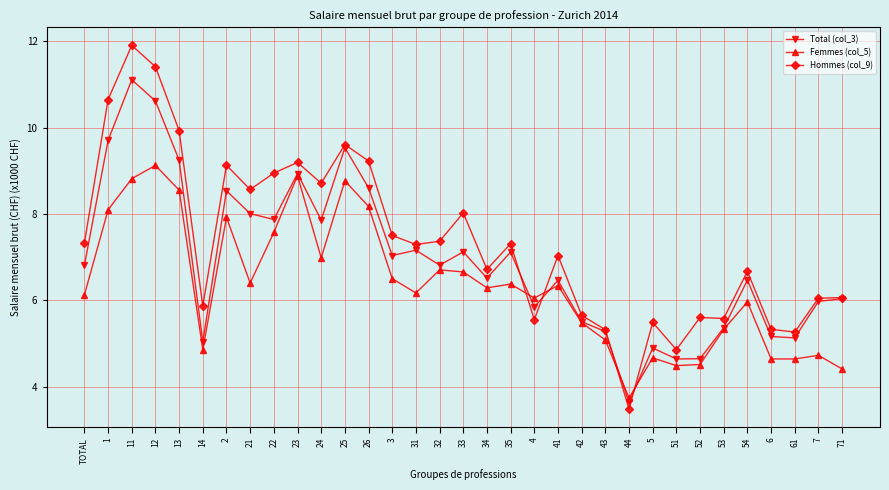

True or false: Total (col_3) has a value of 4.9 at 5.

True